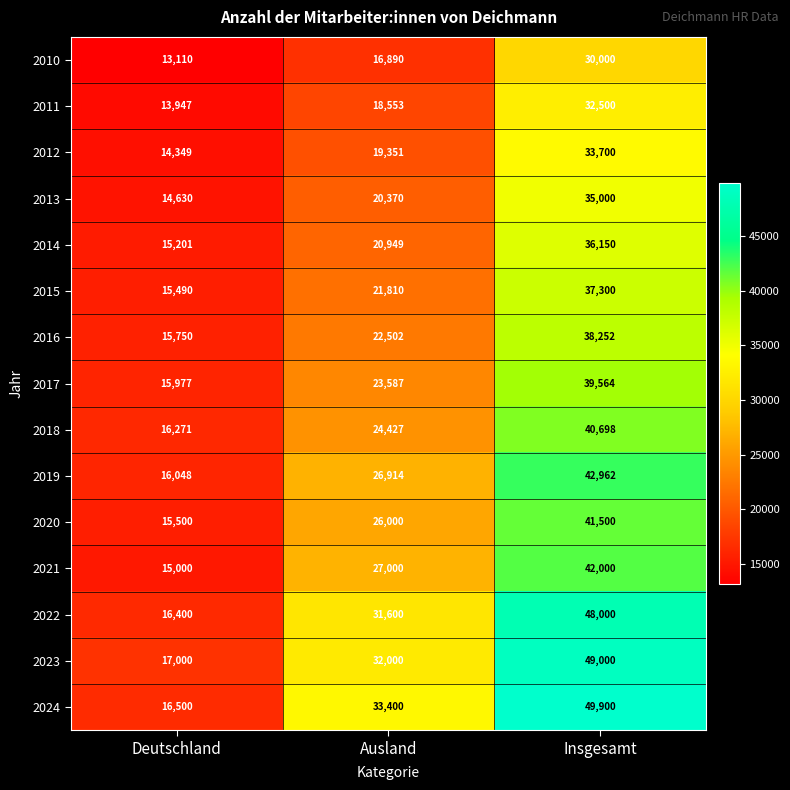

At how many categories does at least one series exceed 16589?

3